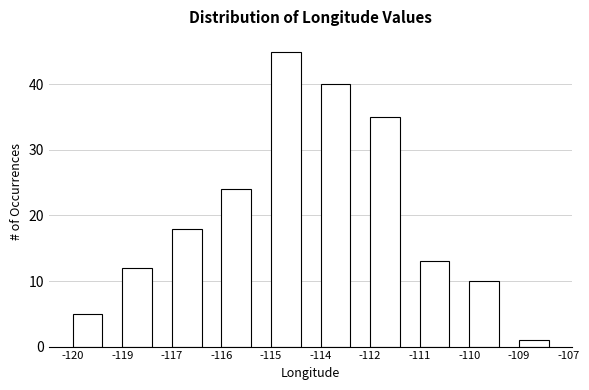

Reading right to left, extract all data points from this chart.

-109=1	-110=10	-111=13	-112=35	-114=40	-115=45	-116=24	-117=18	-119=12	-120=5